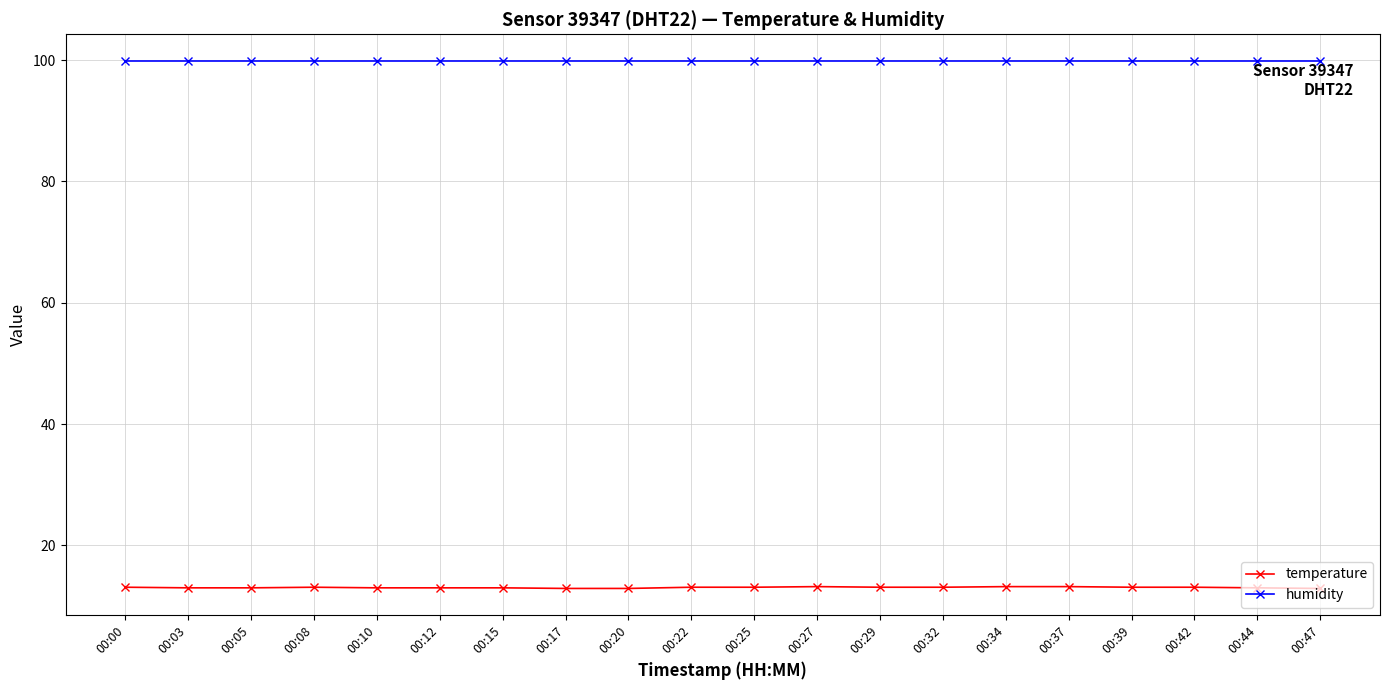

True or false: humidity has a value of 168.2 at 00:47.

False